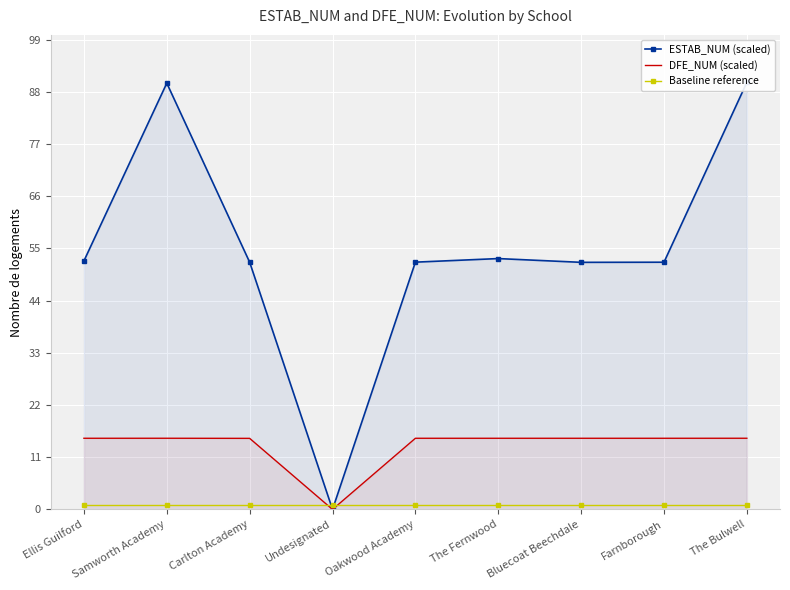

Between The Bulwell and Bluecoat Beechdale, which is larger?

The Bulwell